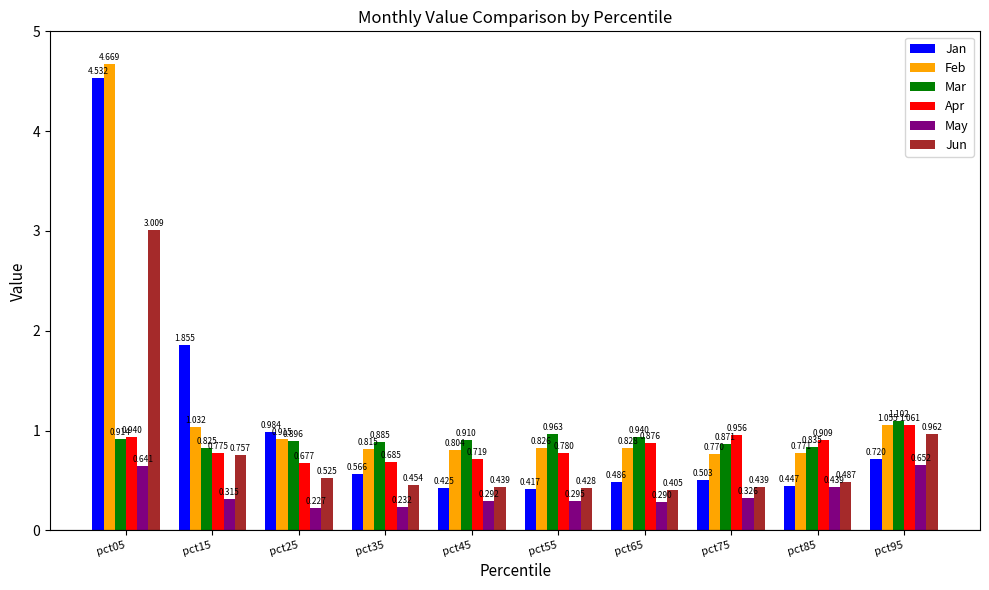

Which series has the widest spread of values?

Jan